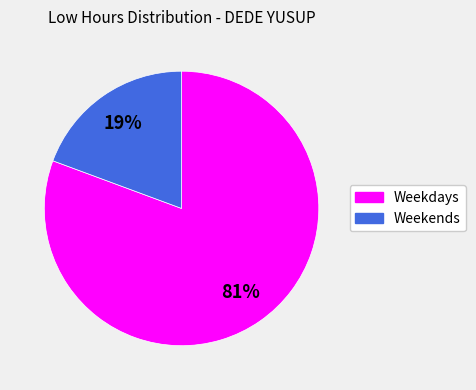

To the nearest percent, what is the average slice percentage?

50%